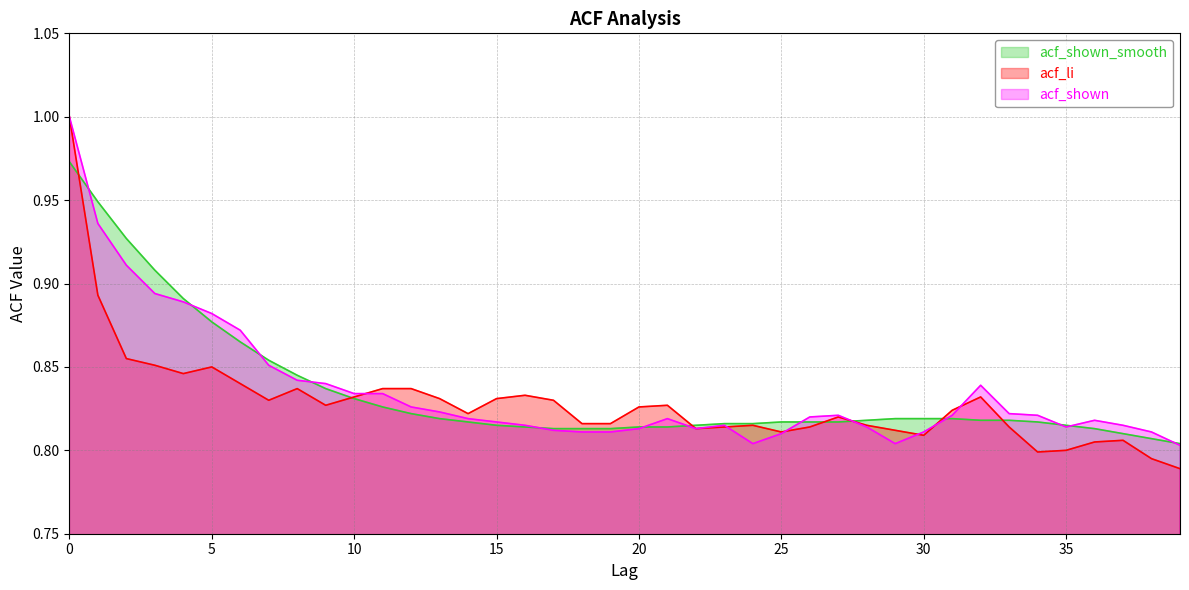

What are all the series names shown in the legend?

acf_shown_smooth, acf_li, acf_shown